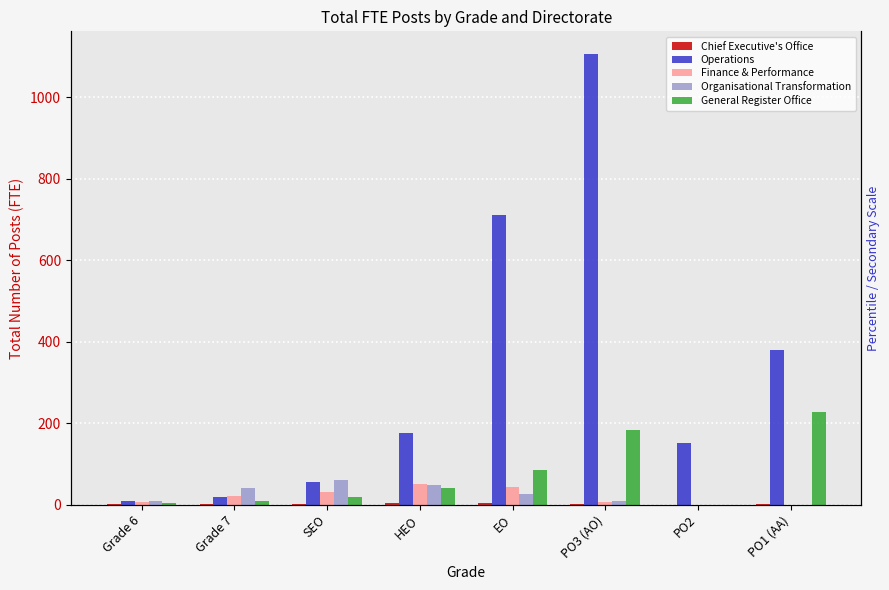

What is the sum of all General Register Office values?

566.9